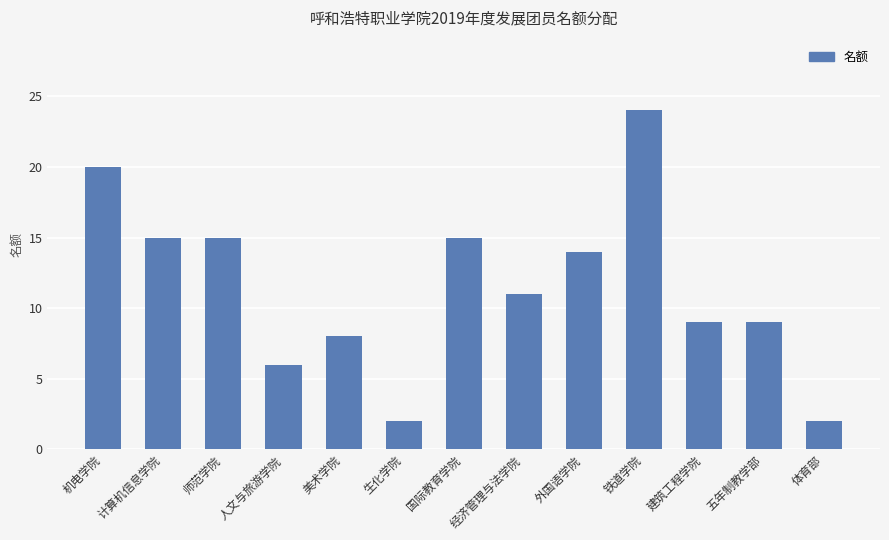

How many values are below 11?

6